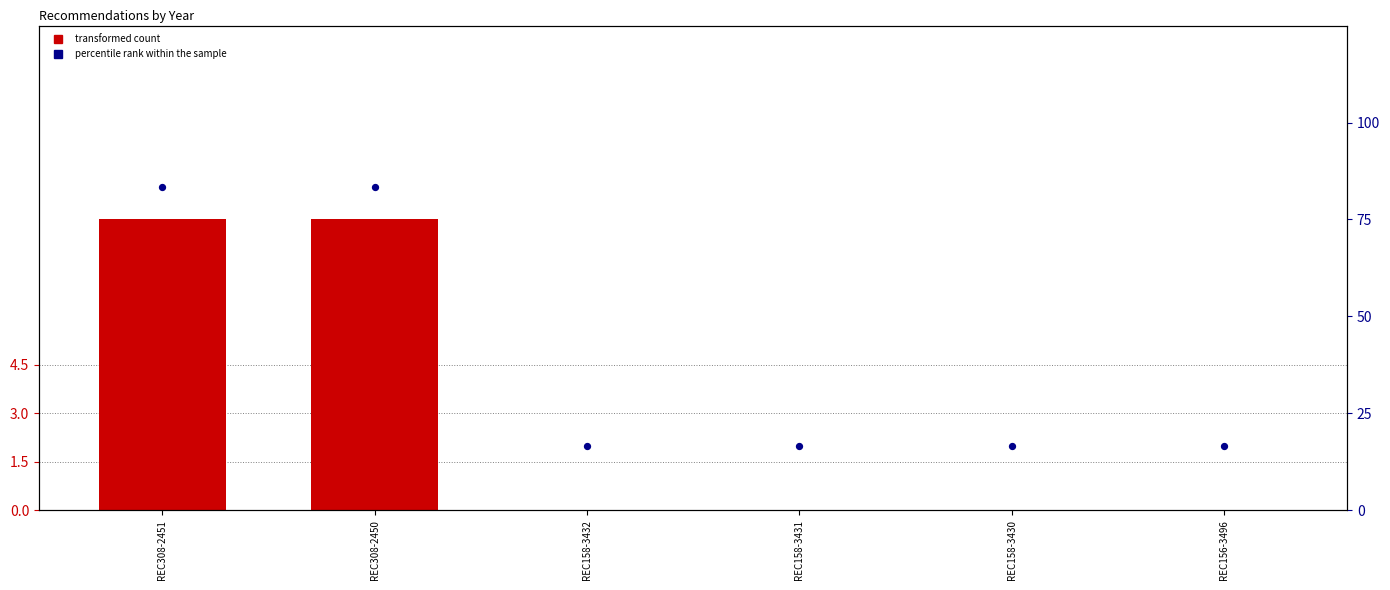

Which series reaches the minimum Y coordinate?

transformed count